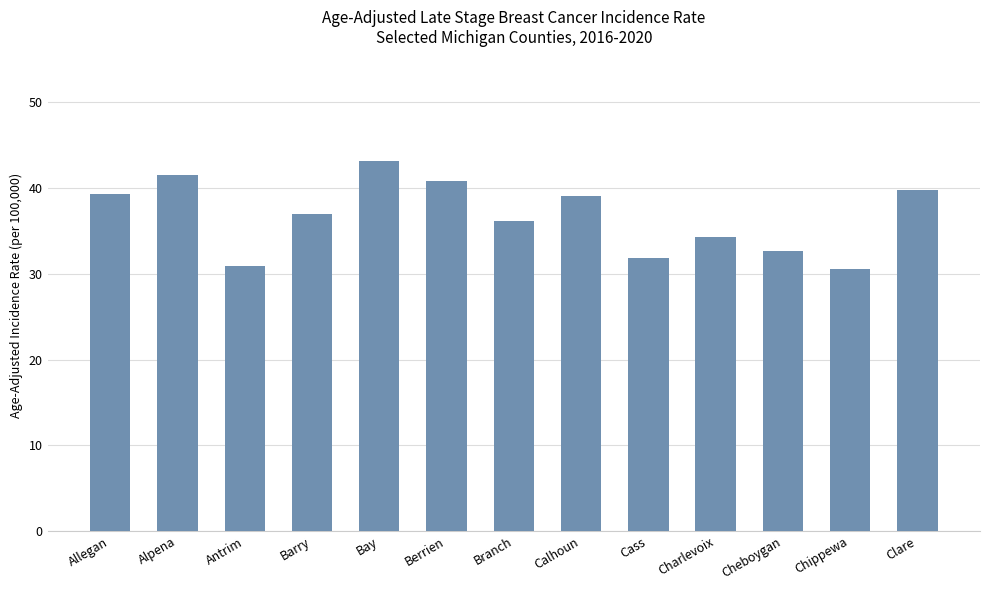

What is the smallest value displayed?

30.6